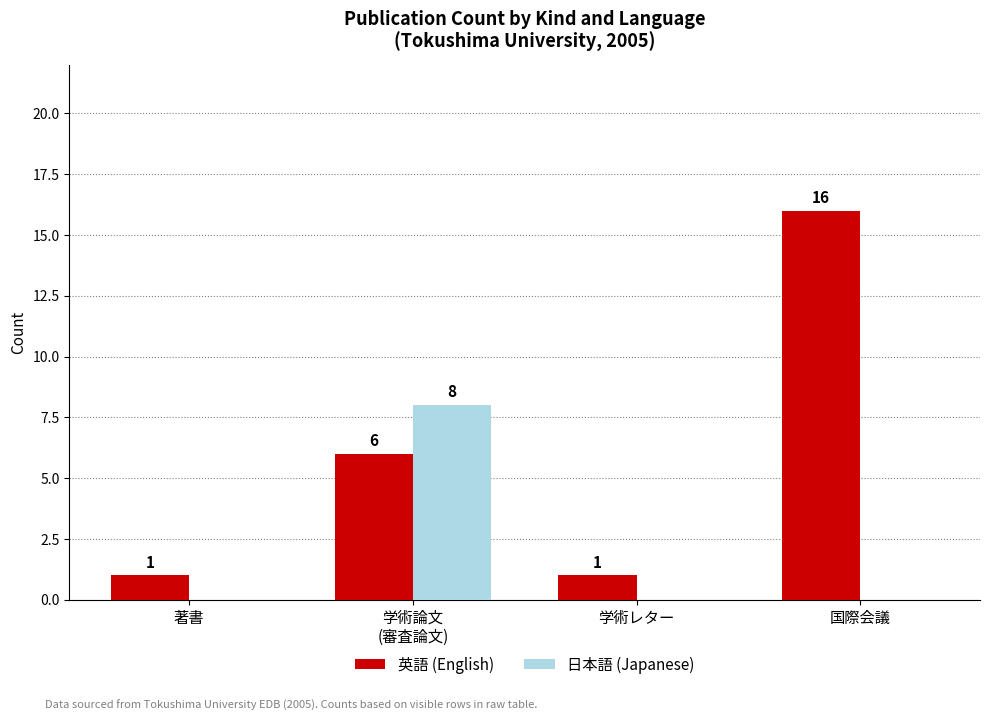

Is the value of 日本語 (Japanese) at 学術レター greater than the value of 英語 (English) at 国際会議?

No